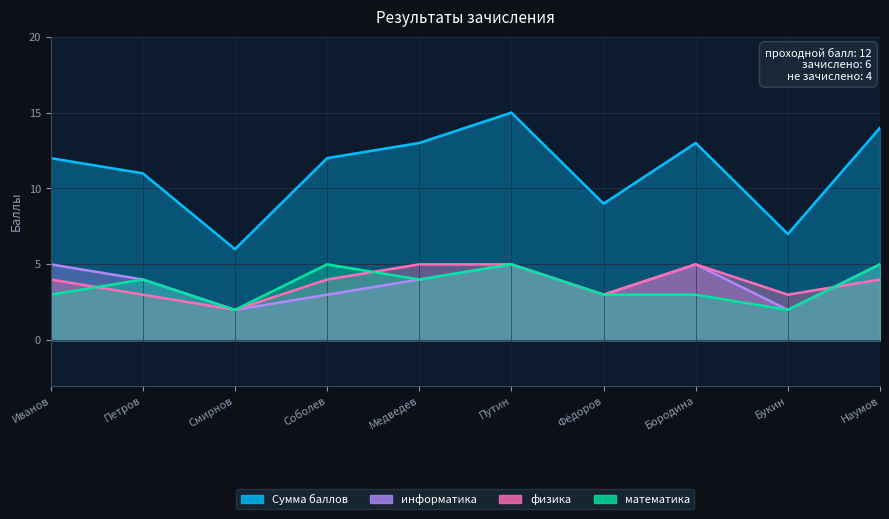

Reading right to left, list all the values displayed in this chart.

Сумма баллов: Наумов=14	Букин=7	Бородина=13	Фёдоров=9	Путин=15	Медведев=13	Соболев=12	Смирнов=6	Петров=11	Иванов=12
математика: Наумов=5	Букин=2	Бородина=3	Фёдоров=3	Путин=5	Медведев=4	Соболев=5	Смирнов=2	Петров=4	Иванов=3
физика: Наумов=4	Букин=3	Бородина=5	Фёдоров=3	Путин=5	Медведев=5	Соболев=4	Смирнов=2	Петров=3	Иванов=4
информатика: Наумов=5	Букин=2	Бородина=5	Фёдоров=3	Путин=5	Медведев=4	Соболев=3	Смирнов=2	Петров=4	Иванов=5